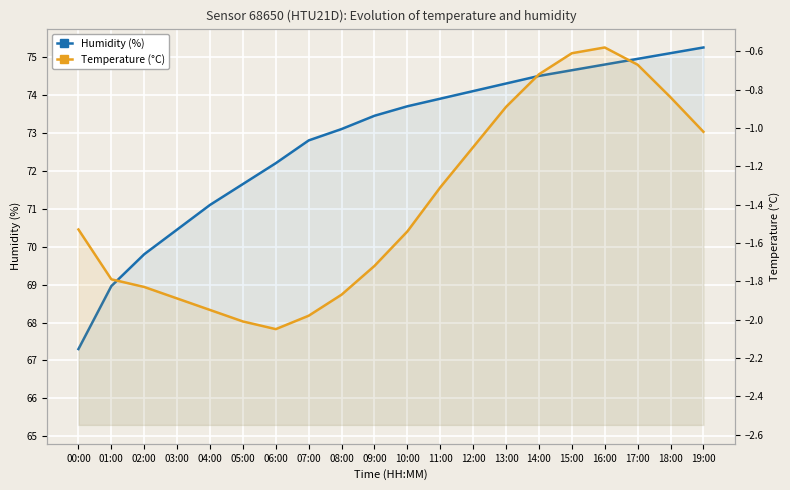

At which category is the sum across all series the highest?

17:00